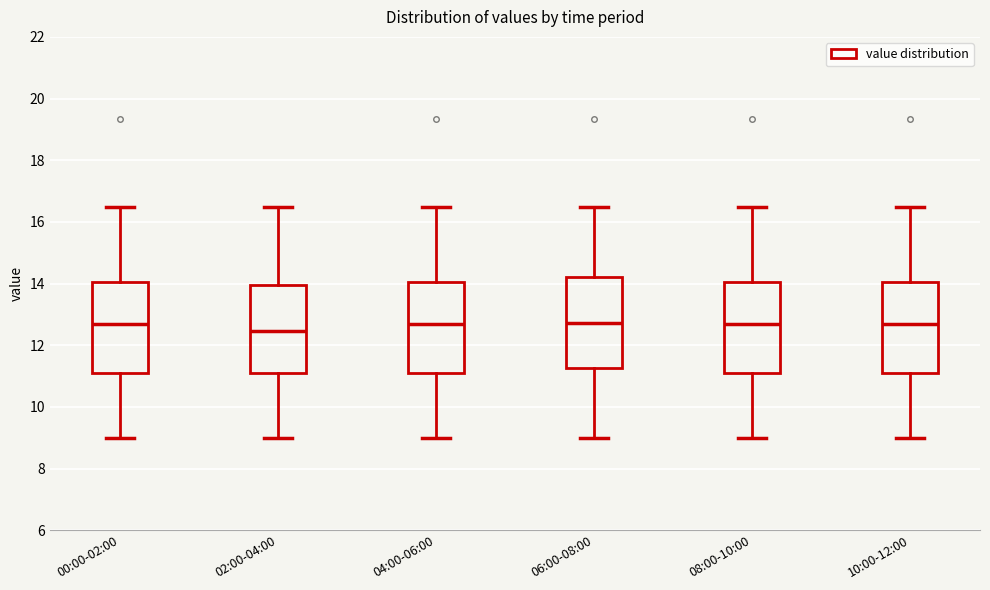

Reading left to right, transcribe this box plot: for each box, give where its median line is, the range the box spans, and where its two whiskers end, as read against the y-axis. The values are not printed on the chart, so give them approximately, as read against the axis.

00:00-02:00: median 12.6, box 11.0 to 14.0, whiskers 9.0 to 16.4
02:00-04:00: median 12.4, box 11.0 to 14.0, whiskers 9.0 to 16.4
04:00-06:00: median 12.6, box 11.0 to 14.0, whiskers 9.0 to 16.4
06:00-08:00: median 12.8, box 11.2 to 14.2, whiskers 9.0 to 16.4
08:00-10:00: median 12.6, box 11.0 to 14.0, whiskers 9.0 to 16.4
10:00-12:00: median 12.6, box 11.0 to 14.0, whiskers 9.0 to 16.4